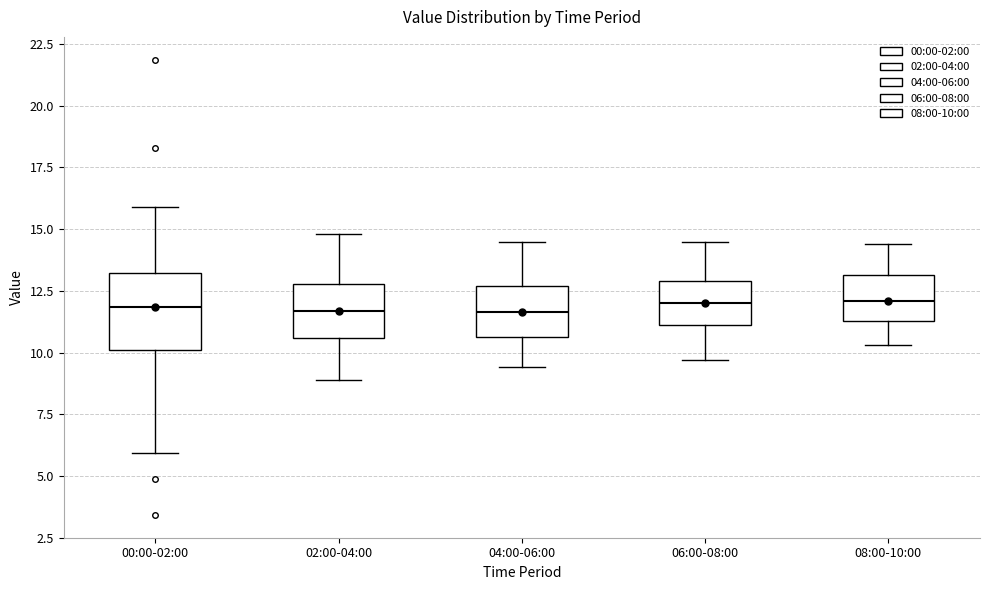

Reading left to right, transcribe this box plot: for each box, give where its median line is, the range the box spans, and where its two whiskers end, as read against the y-axis. The values are not printed on the chart, so give them approximately, as read against the axis.

00:00-02:00: median 12.0, box 10.0 to 13.0, whiskers 6.0 to 16.0
02:00-04:00: median 11.5, box 10.5 to 13.0, whiskers 9.0 to 15.0
04:00-06:00: median 11.5, box 10.5 to 12.5, whiskers 9.5 to 14.5
06:00-08:00: median 12.0, box 11.0 to 13.0, whiskers 9.5 to 14.5
08:00-10:00: median 12.0, box 11.5 to 13.0, whiskers 10.5 to 14.5